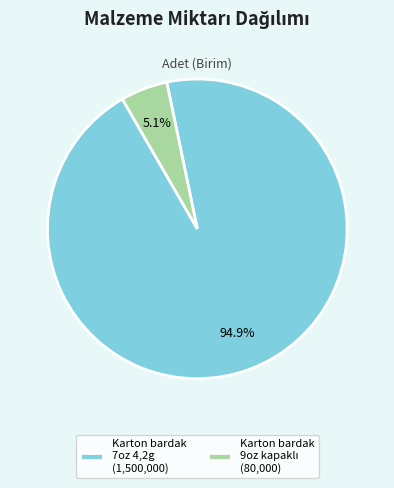

Is there a majority slice in this chart?

Yes